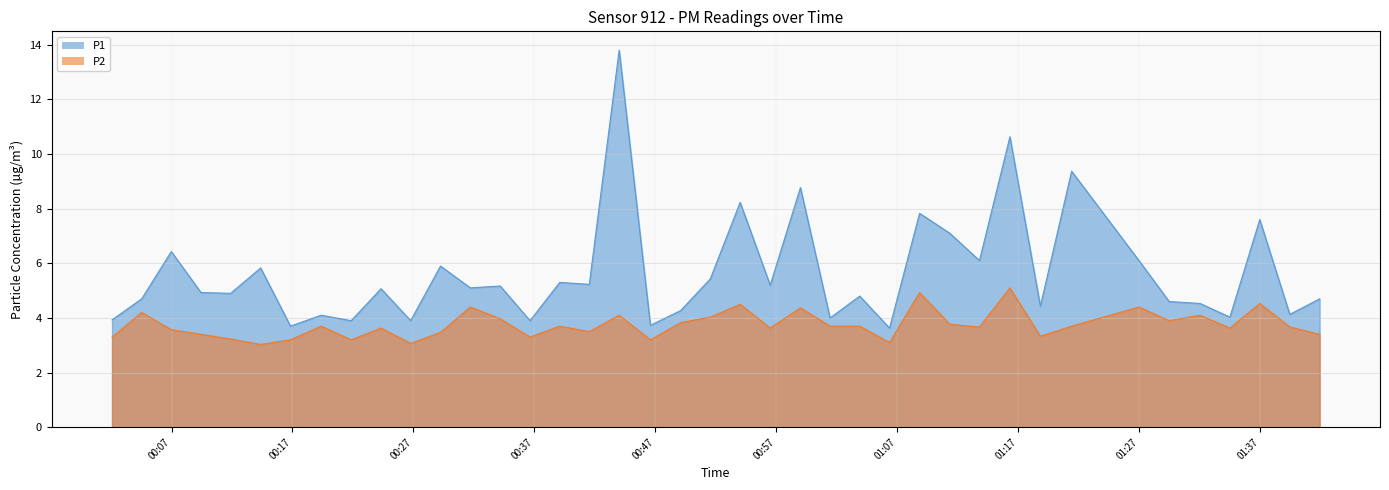

What is the sum of the P1 values at 2022-08-16T01:18:49 and 2022-08-16T01:41:54?

9.1